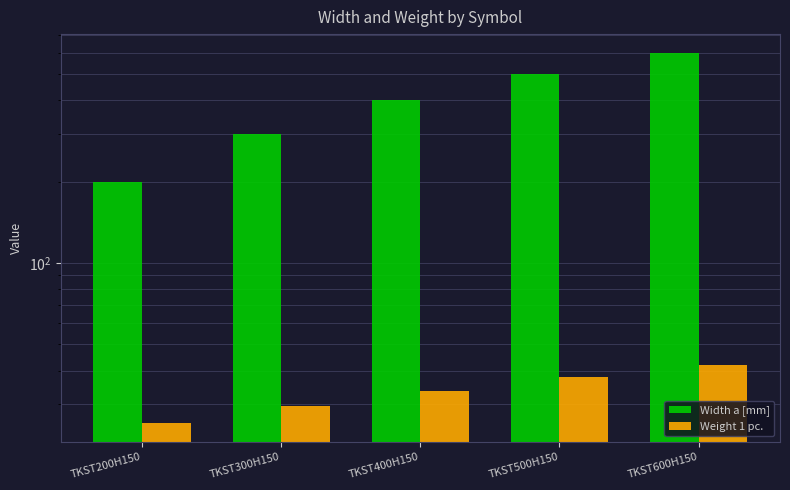

What is the label of the 1st bar from the left?

TKST200H150